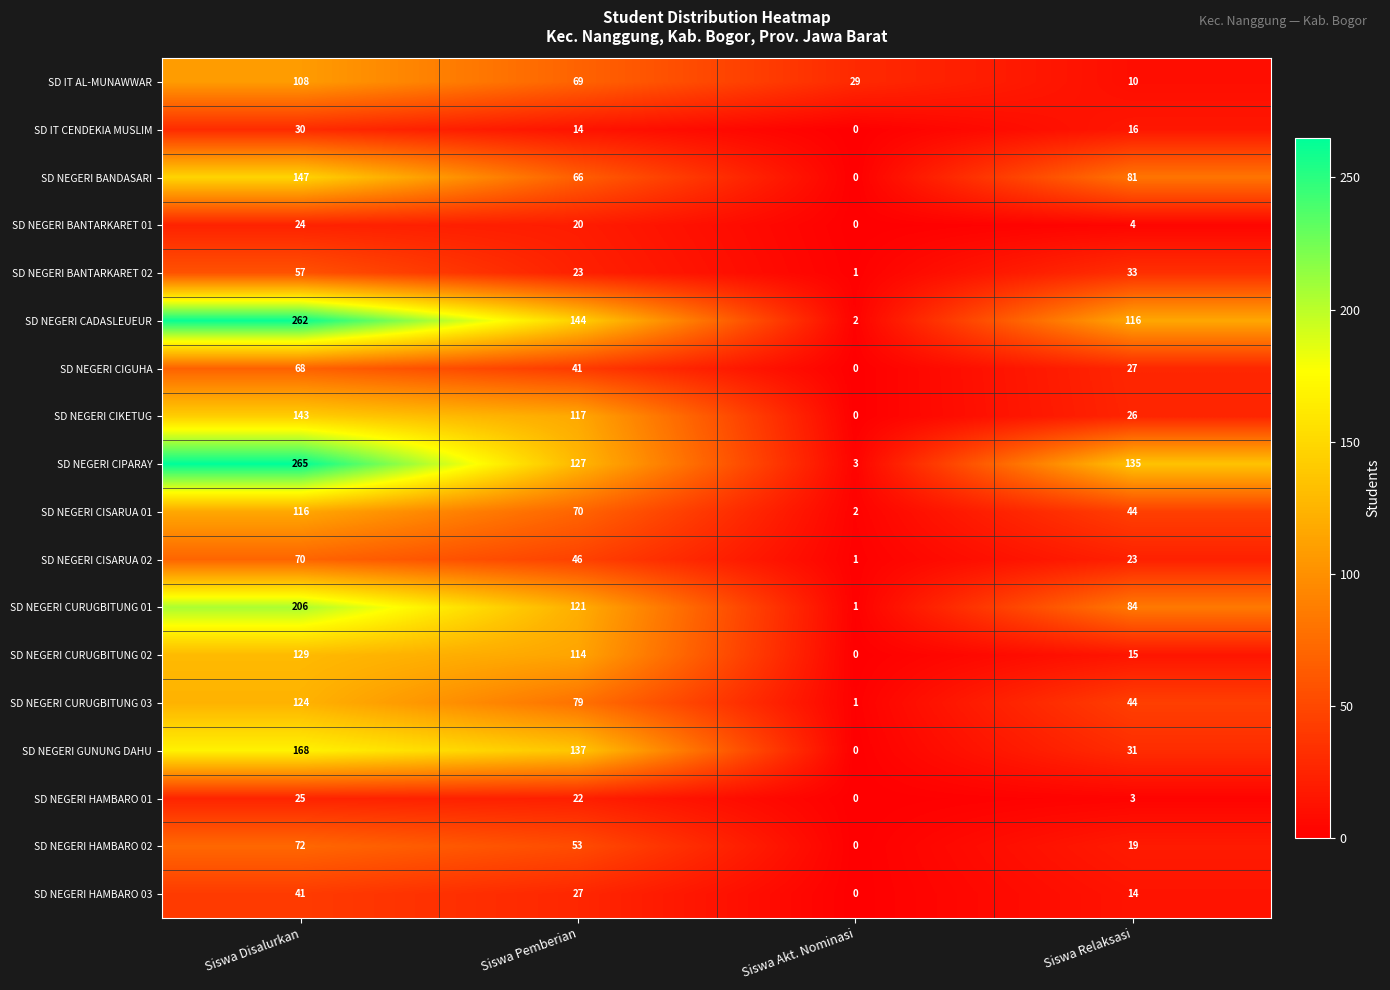

At which category does the chart reach its minimum across all series?

Siswa Akt. Nominasi